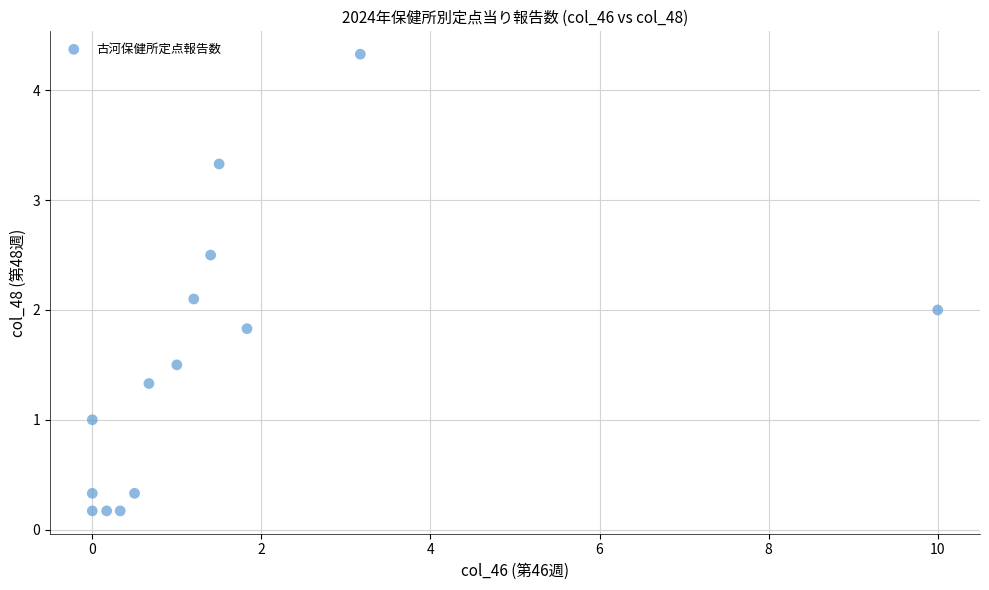

What is the range of X values (max minus min)?

10.0